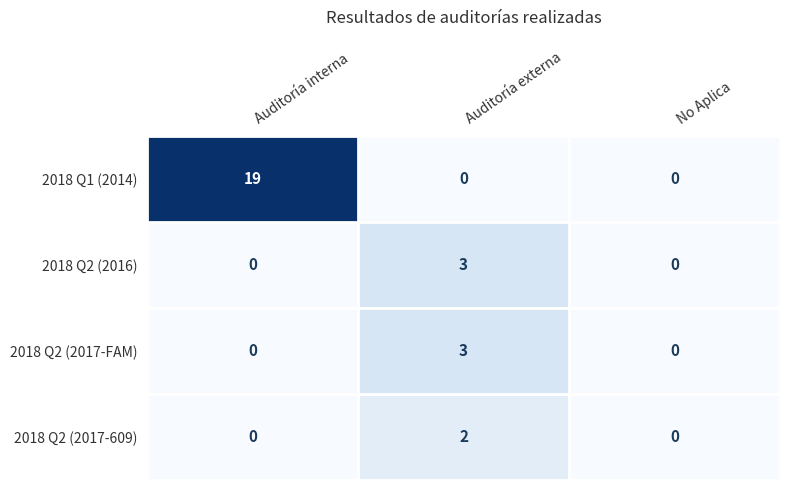

Which series has the largest total across all categories?

2018 Q1 (2014)